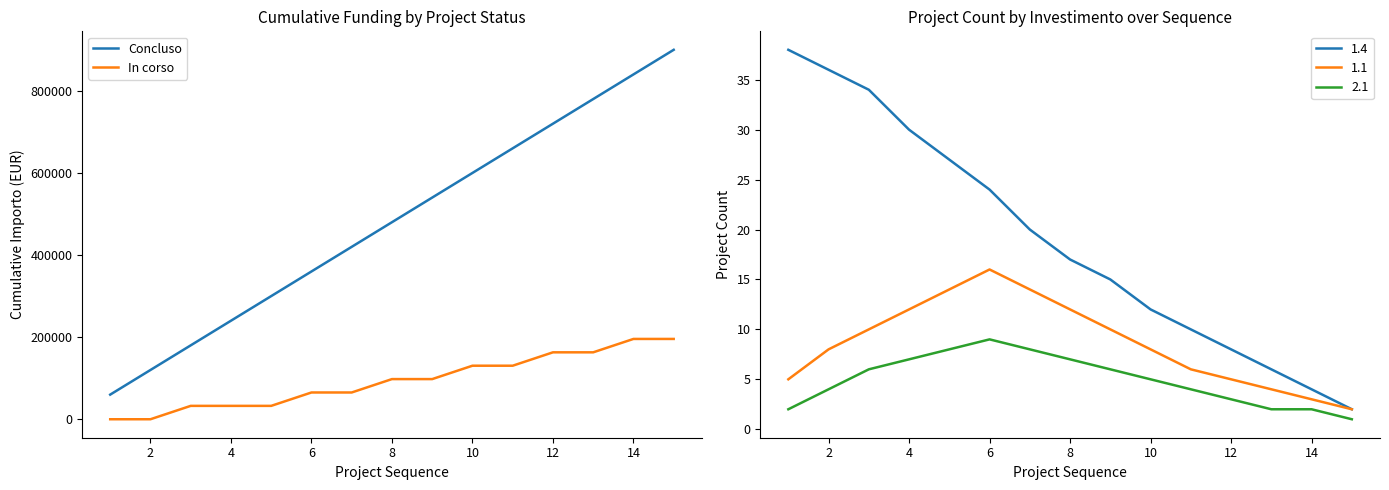

True or false: Concluso and In corso cross at least once.

False